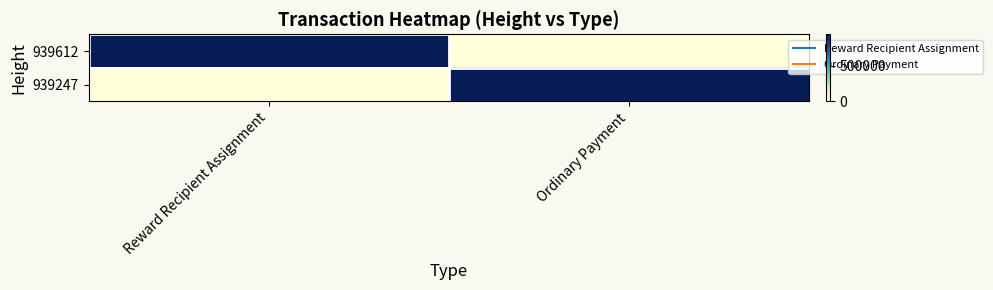

Reading left to right, extract all data points from this chart.

939612: Reward Recipient Assignment=939612	Ordinary Payment=0
939247: Reward Recipient Assignment=0	Ordinary Payment=939247